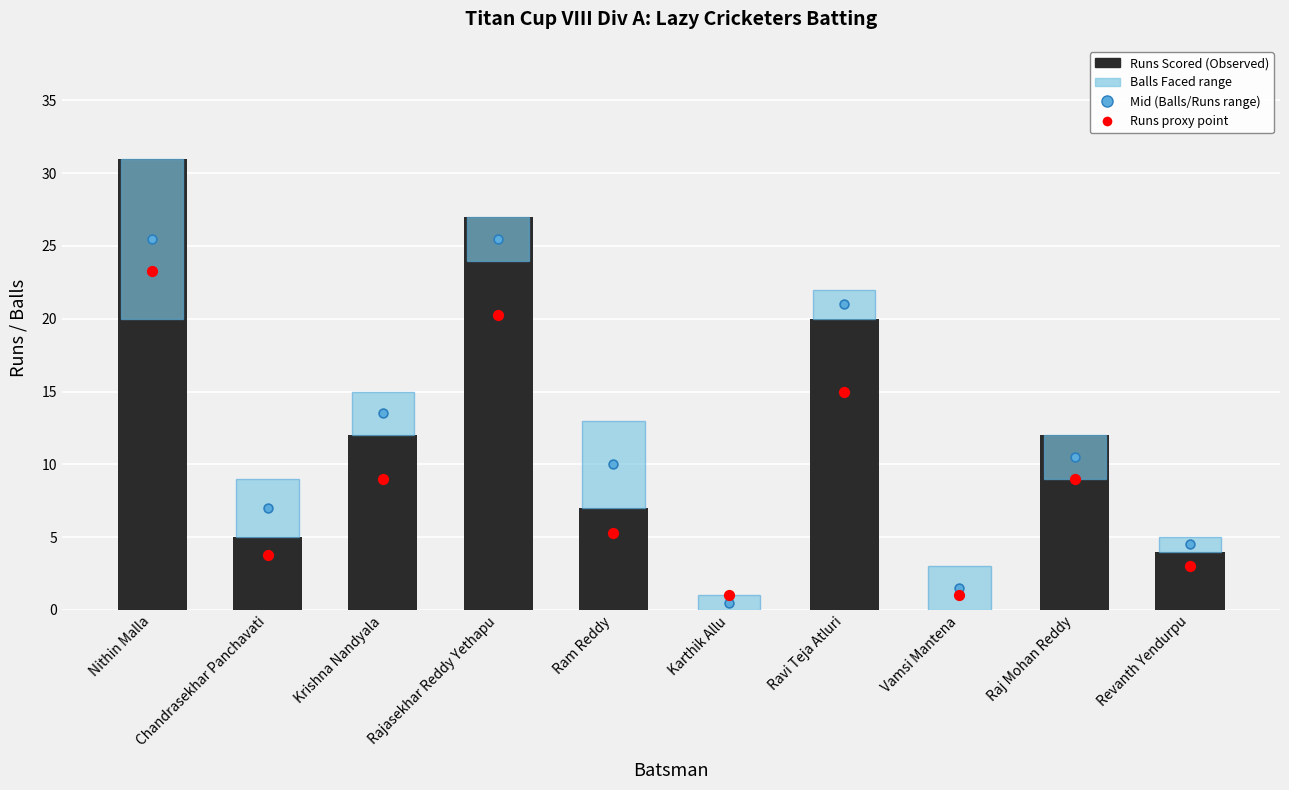

What is the change in value from Krishna Nandyala to Revanth Yendurpu?

-8